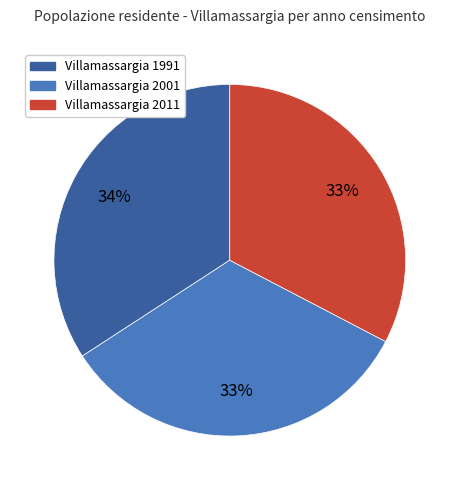

To the nearest percent, what is the average slice percentage?

33%